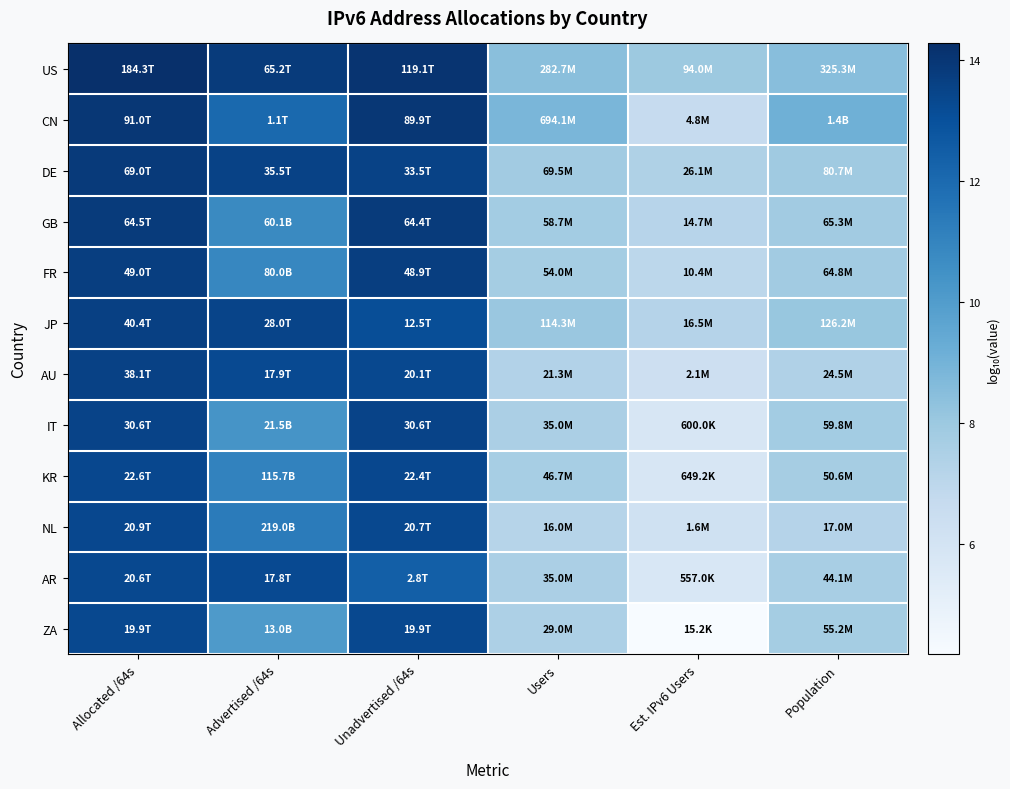

Rank the series by their maximum value, from highest to lowest.

US, CN, DE, GB, FR, JP, AU, IT, KR, NL, AR, ZA